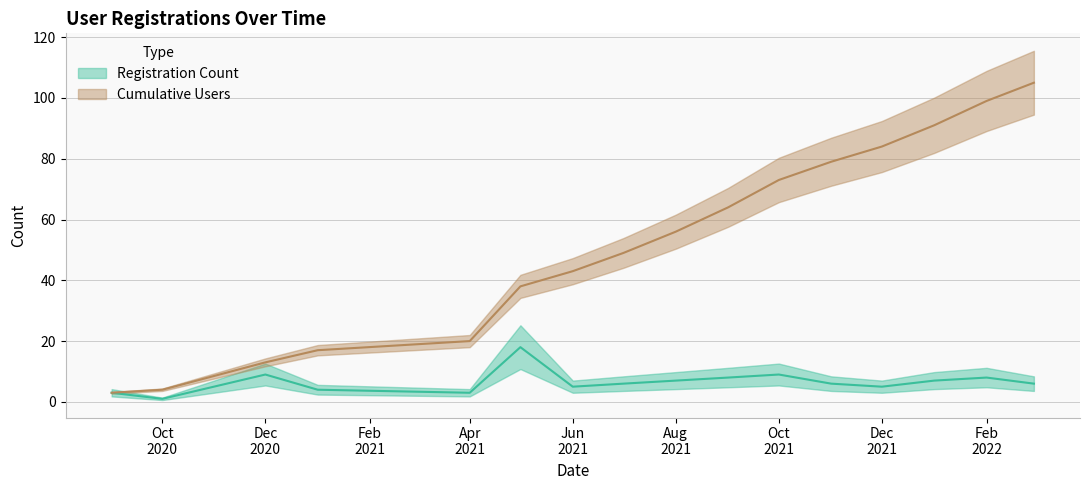

What is the difference between the Registration Count values at 2022-03 and 2022-01?

1